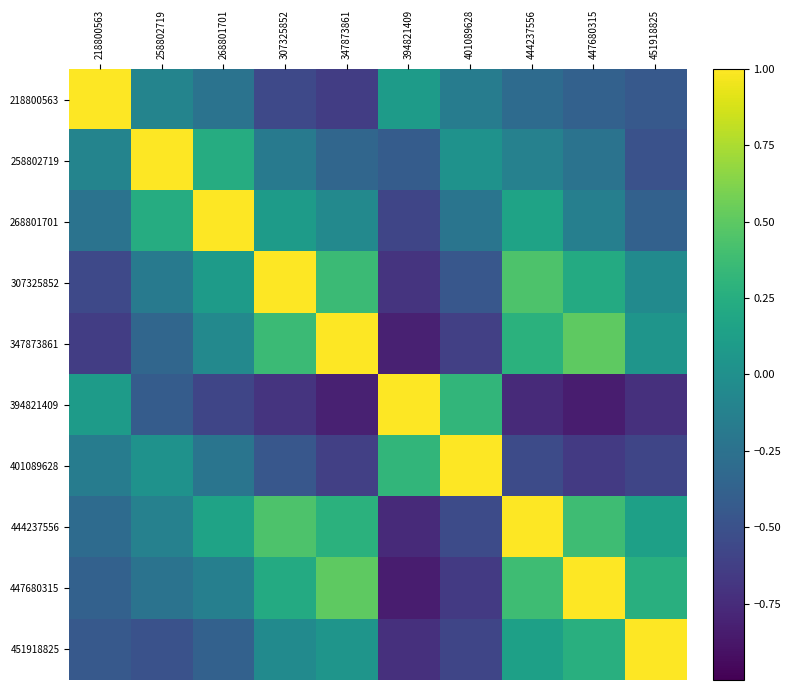

Which category has the highest value across all series?

218800563